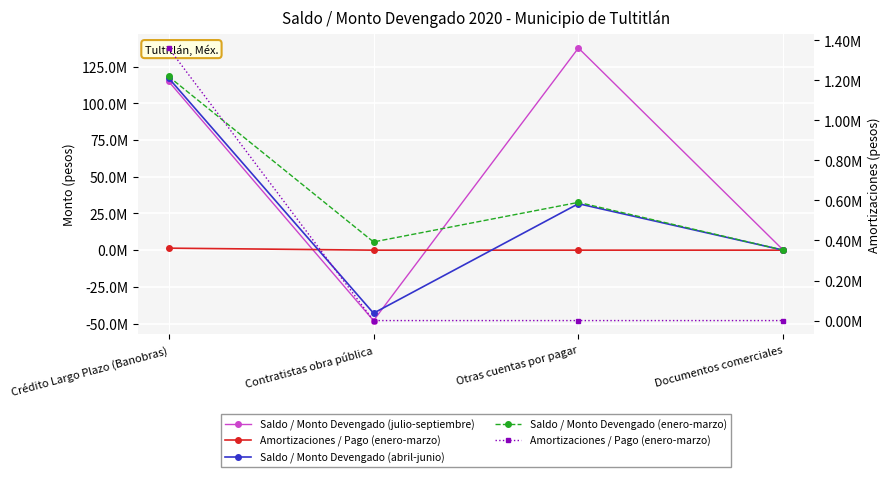

At which label is Saldo / Monto Devengado (julio-septiembre) closest to 44845304?

Documentos comerciales